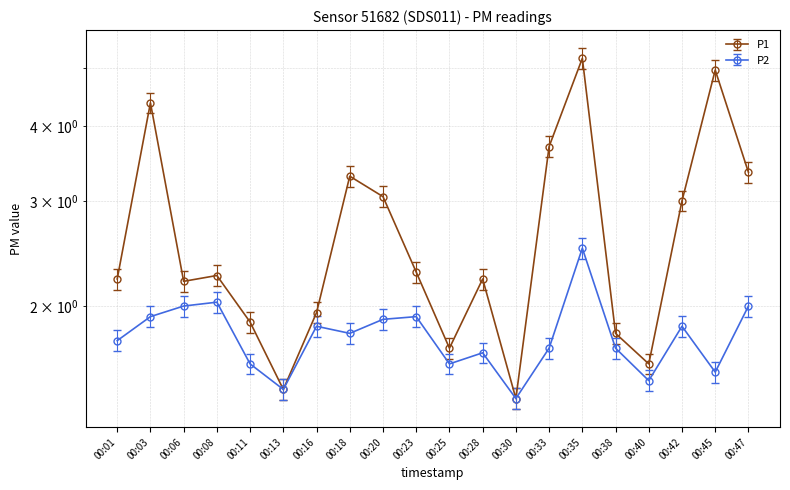

What is the value of the P1 point at the 6th from the left?

1.4